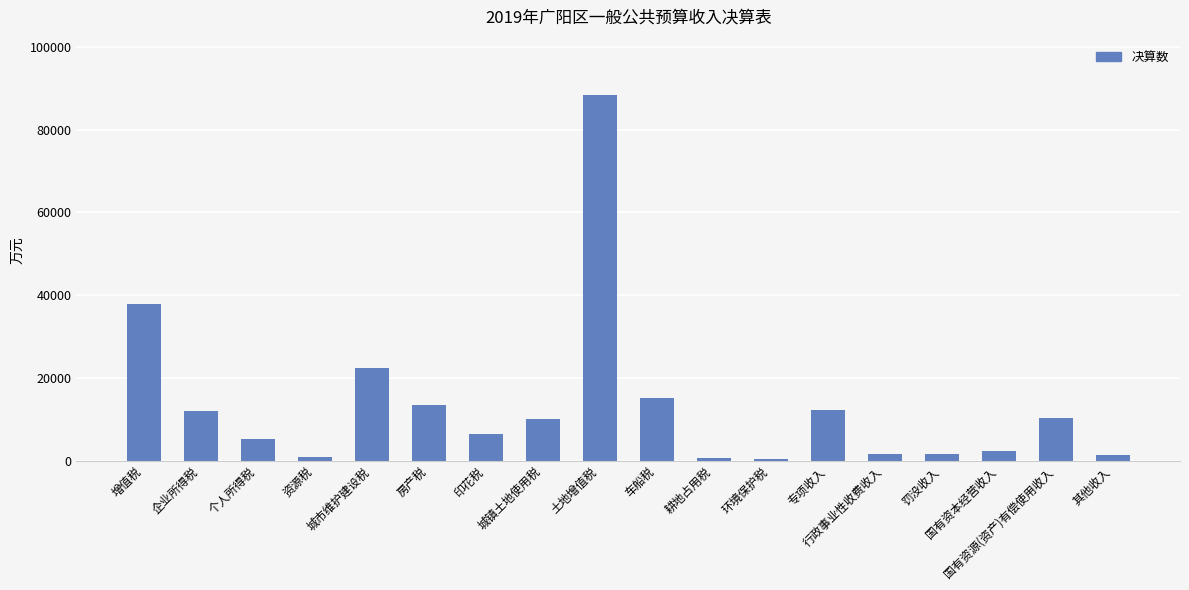

What is the maximum value shown in the chart?

88496